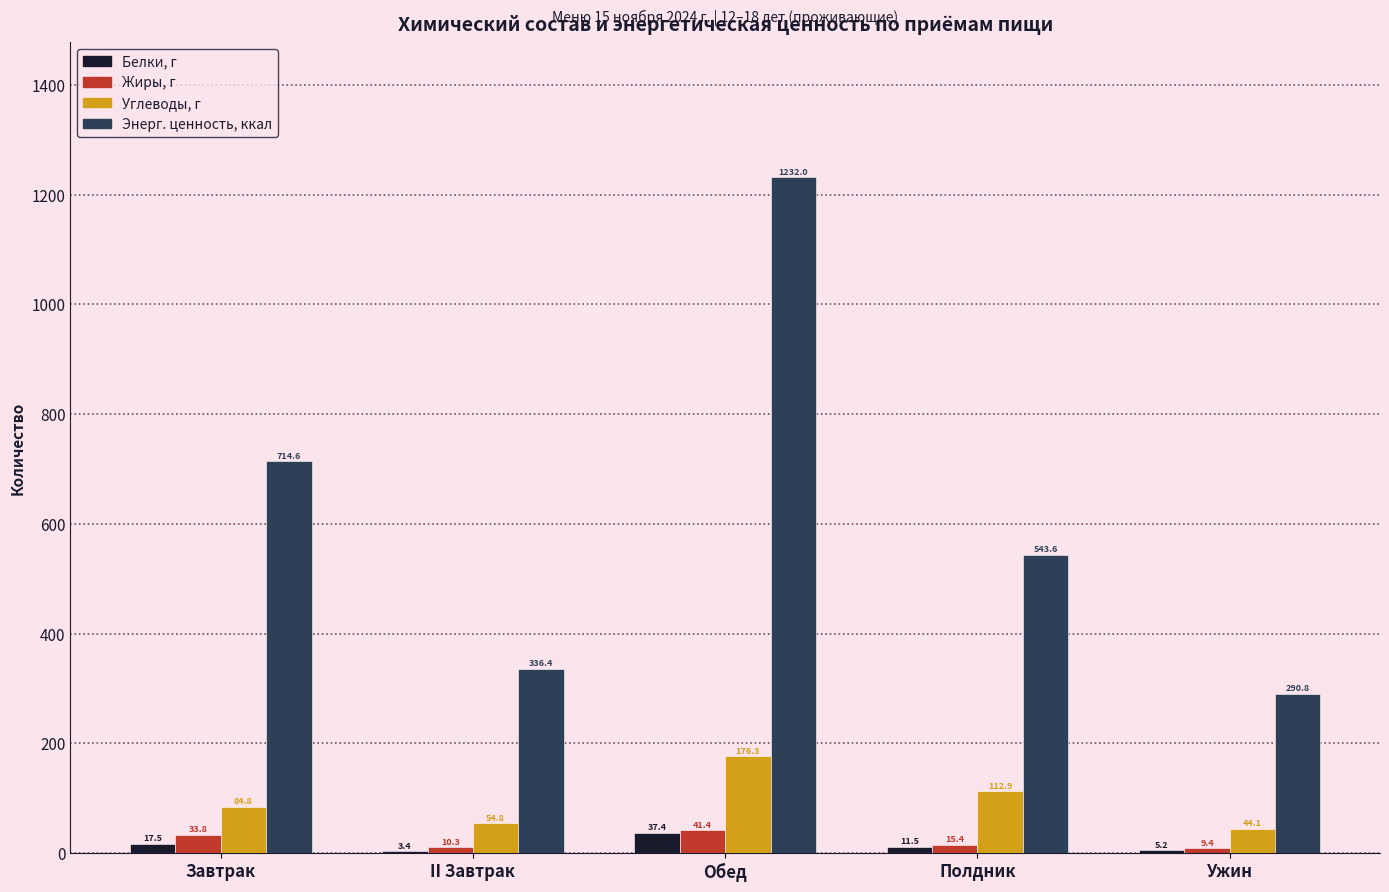

Between Полдник and Ужин, which series saw the biggest shift?

Энерг. ценность, ккал